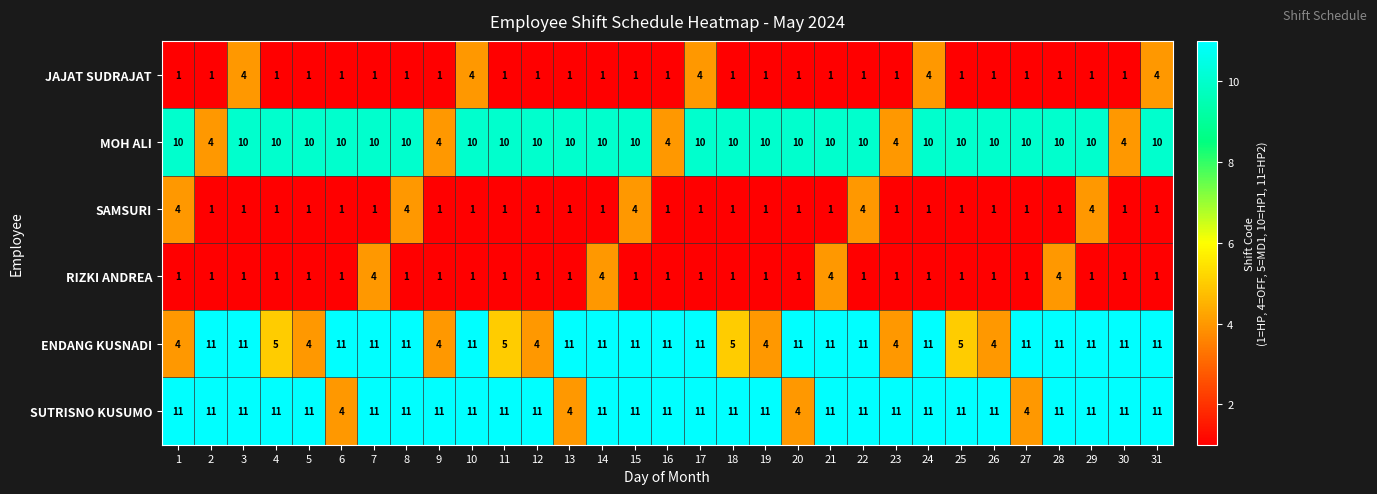

What is the highest value of the MOH ALI series?

10